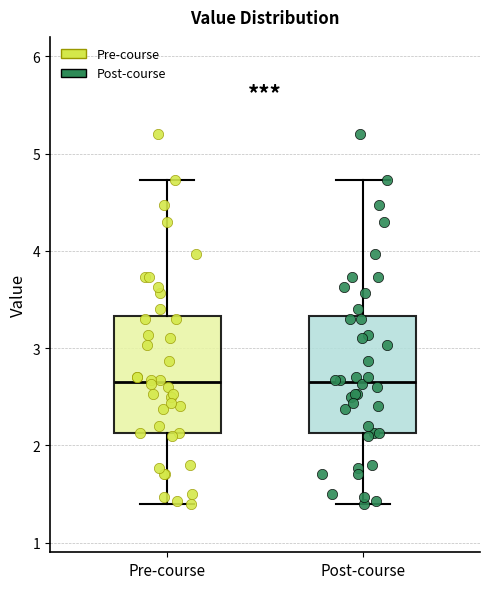

Reading left to right, transcribe this box plot: for each box, give where its median line is, the range the box spans, and where its two whiskers end, as read against the y-axis. The values are not printed on the chart, so give them approximately, as read against the axis.

Pre-course: median 2.7, box 2.1 to 3.3, whiskers 1.4 to 4.7
Post-course: median 2.7, box 2.1 to 3.3, whiskers 1.4 to 4.7